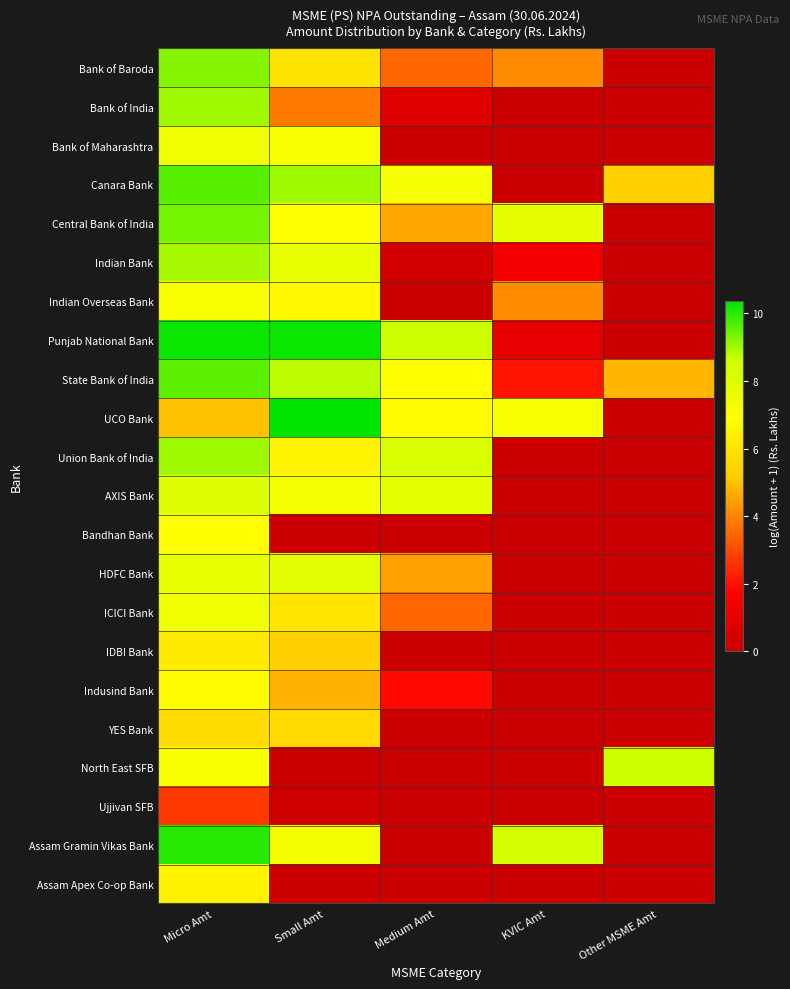

Reading left to right, what are all the values shown in this chart?

Bank of Baroda: Micro Amt=9.2	Small Amt=6.0	Medium Amt=3.5	KVIC Amt=4.1	Other MSME Amt=0.0
Bank of India: Micro Amt=9.0	Small Amt=3.8	Medium Amt=0.7	KVIC Amt=0.0	Other MSME Amt=0.0
Bank of Maharashtra: Micro Amt=7.4	Small Amt=7.1	Medium Amt=0.0	KVIC Amt=0.0	Other MSME Amt=0.0
Canara Bank: Micro Amt=9.6	Small Amt=9.0	Medium Amt=7.3	KVIC Amt=0.0	Other MSME Amt=5.4
Central Bank of India: Micro Amt=9.4	Small Amt=6.9	Medium Amt=4.5	KVIC Amt=7.8	Other MSME Amt=0.0
Indian Bank: Micro Amt=8.9	Small Amt=7.7	Medium Amt=0.3	KVIC Amt=1.4	Other MSME Amt=0.0
Indian Overseas Bank: Micro Amt=7.1	Small Amt=6.7	Medium Amt=0.0	KVIC Amt=4.1	Other MSME Amt=0.0
Punjab National Bank: Micro Amt=10.3	Small Amt=10.3	Medium Amt=8.6	KVIC Amt=0.9	Other MSME Amt=0.0
State Bank of India: Micro Amt=9.6	Small Amt=8.8	Medium Amt=6.9	KVIC Amt=2.0	Other MSME Amt=4.9
UCO Bank: Micro Amt=5.0	Small Amt=10.4	Medium Amt=6.7	KVIC Amt=7.2	Other MSME Amt=0.0
Union Bank of India: Micro Amt=9.0	Small Amt=6.6	Medium Amt=8.2	KVIC Amt=0.0	Other MSME Amt=0.0
AXIS Bank: Micro Amt=8.0	Small Amt=7.2	Medium Amt=7.8	KVIC Amt=0.0	Other MSME Amt=0.0
Bandhan Bank: Micro Amt=6.9	Small Amt=0.0	Medium Amt=0.0	KVIC Amt=0.0	Other MSME Amt=0.0
HDFC Bank: Micro Amt=7.7	Small Amt=7.9	Medium Amt=4.5	KVIC Amt=0.0	Other MSME Amt=0.0
ICICI Bank: Micro Amt=7.4	Small Amt=6.0	Medium Amt=3.5	KVIC Amt=0.0	Other MSME Amt=0.0
IDBI Bank: Micro Amt=6.3	Small Amt=5.3	Medium Amt=0.0	KVIC Amt=0.0	Other MSME Amt=0.0
Indusind Bank: Micro Amt=6.8	Small Amt=4.7	Medium Amt=1.9	KVIC Amt=0.0	Other MSME Amt=0.0
YES Bank: Micro Amt=5.7	Small Amt=5.6	Medium Amt=0.0	KVIC Amt=0.0	Other MSME Amt=0.0
North East SFB: Micro Amt=7.2	Small Amt=0.0	Medium Amt=0.0	KVIC Amt=0.0	Other MSME Amt=8.6
Ujjivan SFB: Micro Amt=2.7	Small Amt=0.1	Medium Amt=0.0	KVIC Amt=0.0	Other MSME Amt=0.0
Assam Gramin Vikas Bank: Micro Amt=10.0	Small Amt=7.3	Medium Amt=0.0	KVIC Amt=8.4	Other MSME Amt=0.0
Assam Apex Co-op Bank: Micro Amt=6.5	Small Amt=0.0	Medium Amt=0.0	KVIC Amt=0.0	Other MSME Amt=0.0